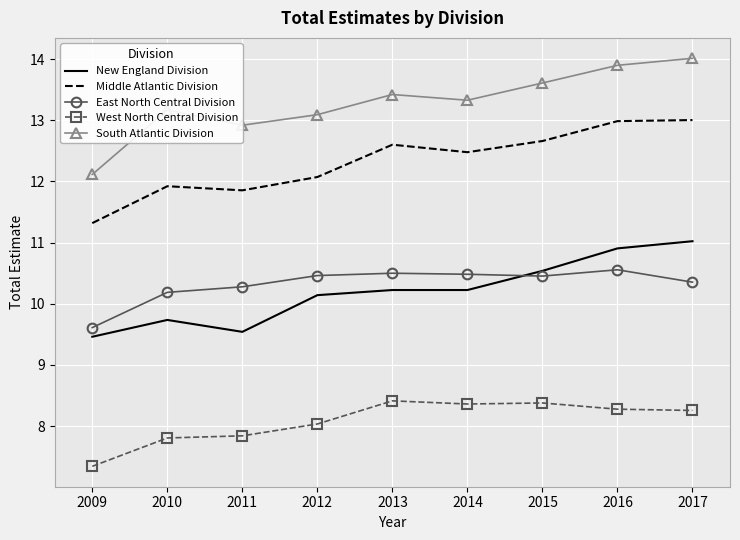

True or false: West North Central Division has a value of 8.4 at 2013.

True